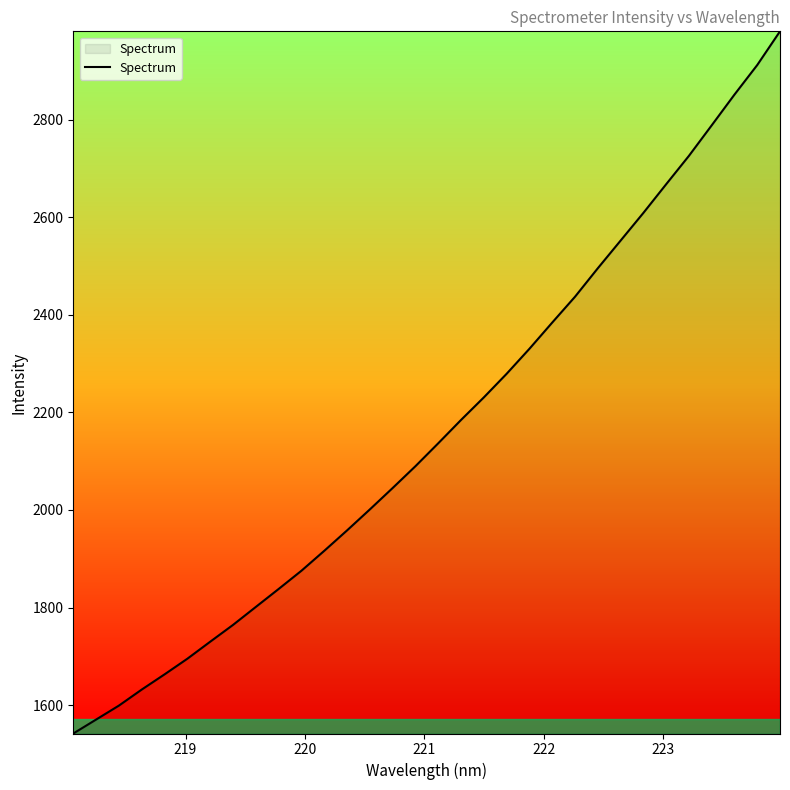

What is the sum of all values?

69286.5